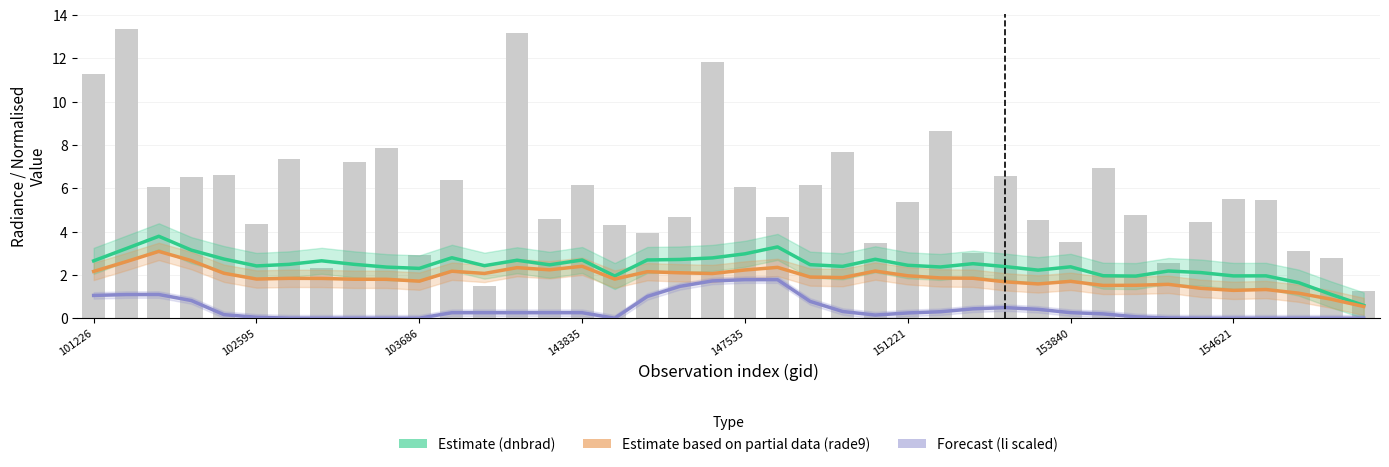

List the labels in order of Estimate based on partial data (rade9) value, smallest first.

39, 38, 37, 35, 36, 34, 31, 32, 33, 29, 28, 30, 10, 9, 8, 16, 151221, 154621, 153840, 27, 26, 23, 22, 25, 19, 12, 147535, 18, 17, 101226, 11, 24, 20, 14, 13, 21, 15, 102595, 143835, 103686